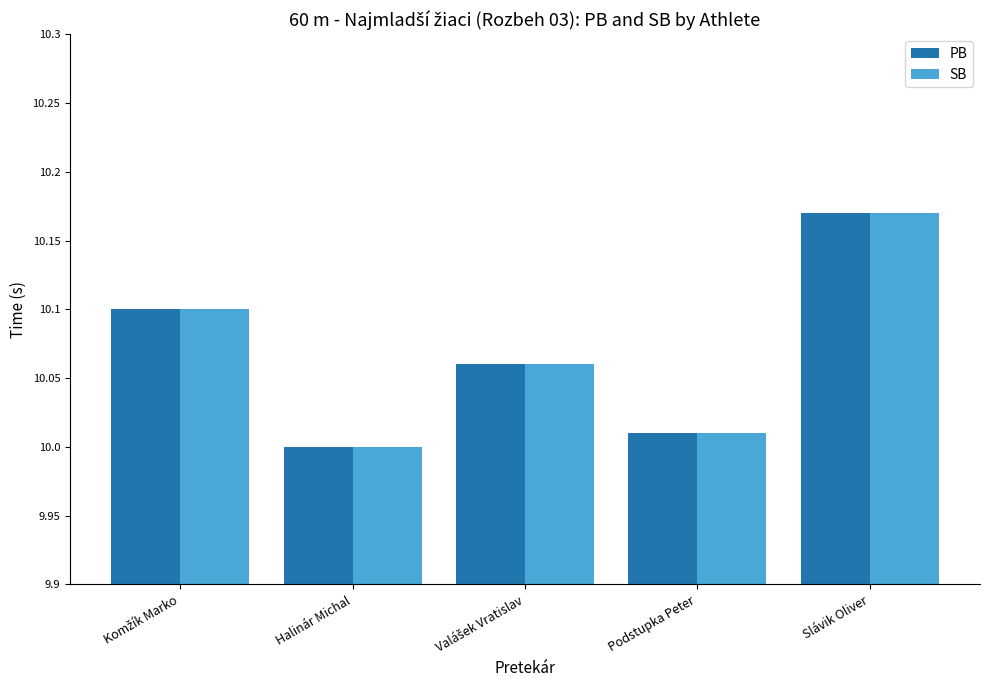

Is it true that SB equals 10.0 at Halinár Michal?

True